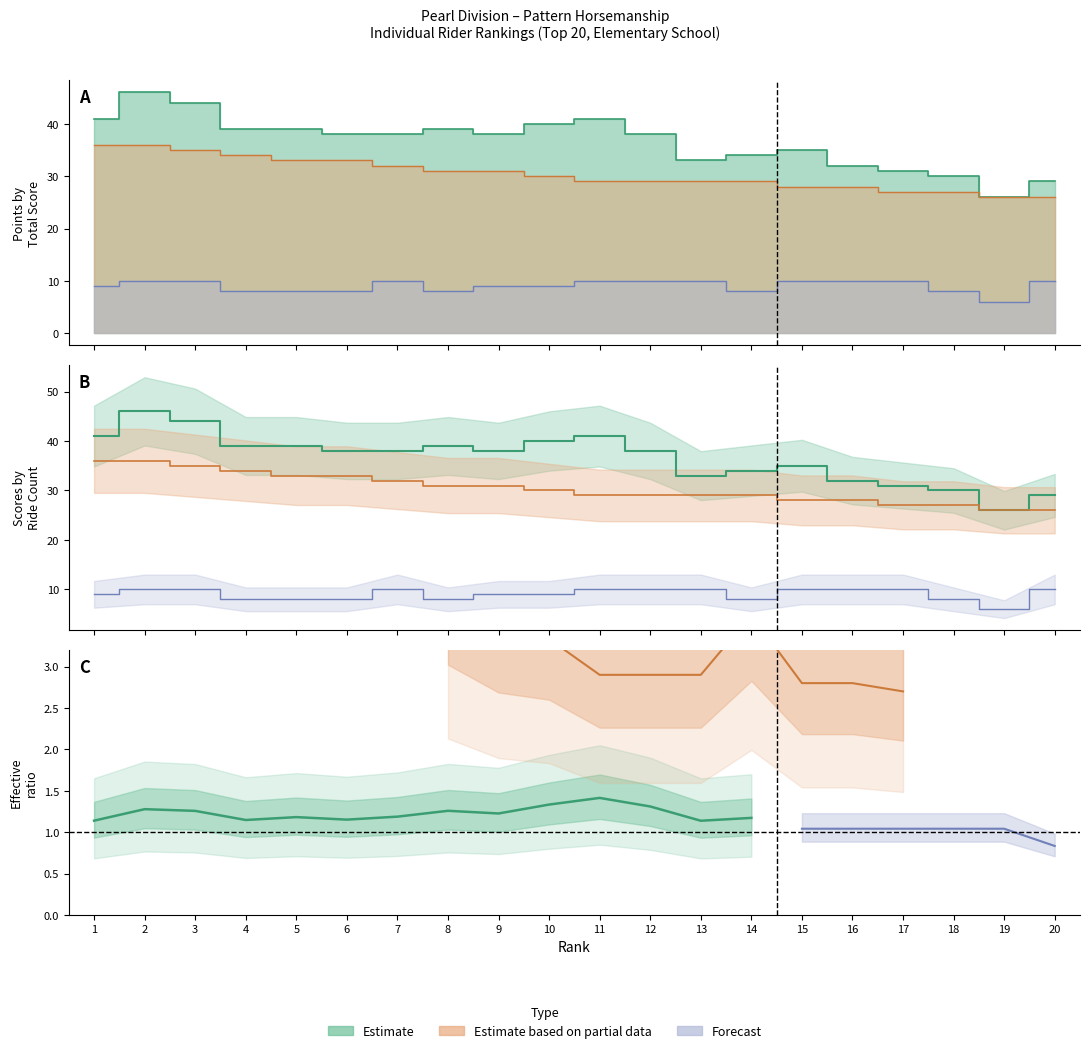

Does the chart have visible grid lines?

No